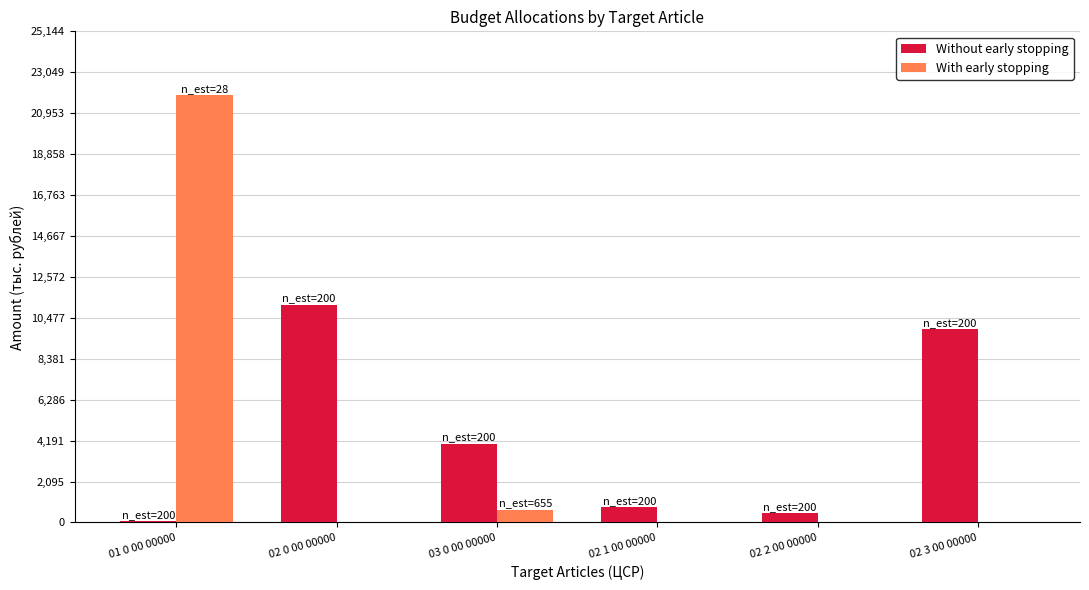

Between 02 0 00 00000 and 02 3 00 00000, which series saw the biggest shift?

Without early stopping